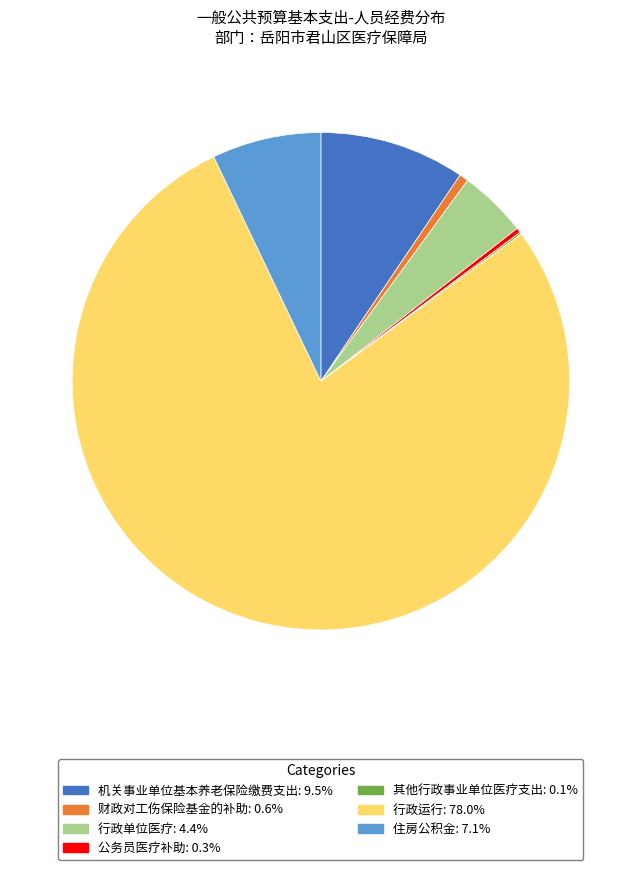

Between 财政对工伤保险基金的补助 and 行政运行, which is larger?

行政运行